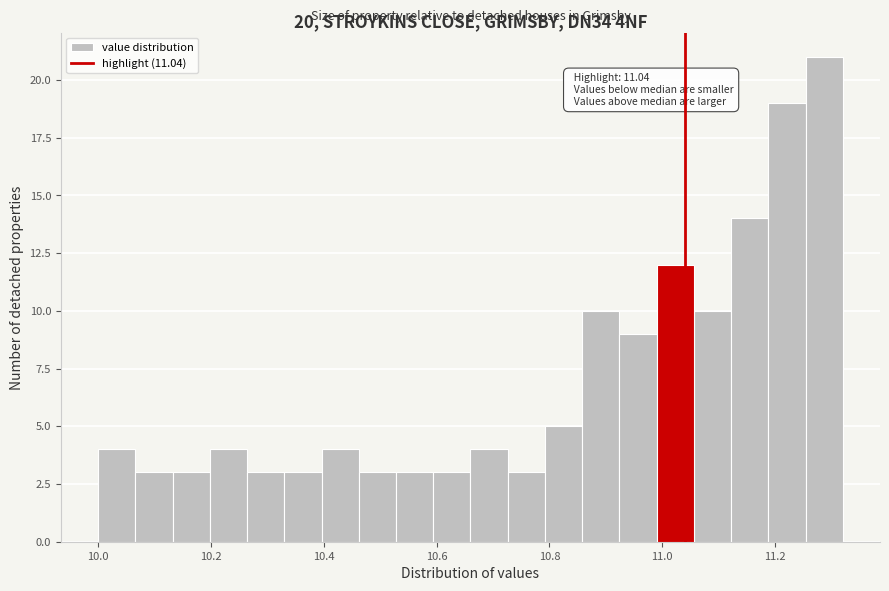

Around what value on the x-axis is the tallest bar? Give the approximate position of its centre, as read against the axis.

11.28